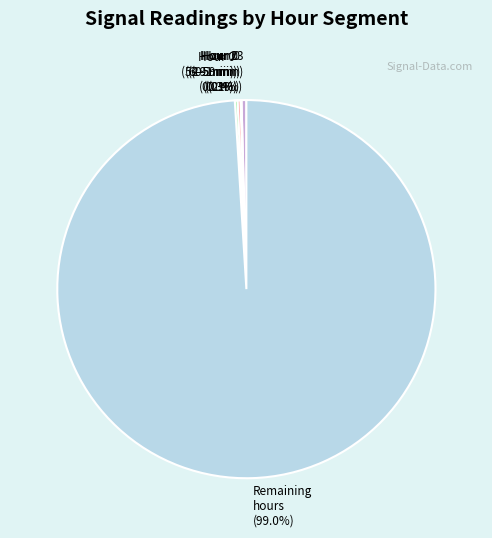

What percentage is NOT represented by Hour 23 (54-59 min)?

99.6%